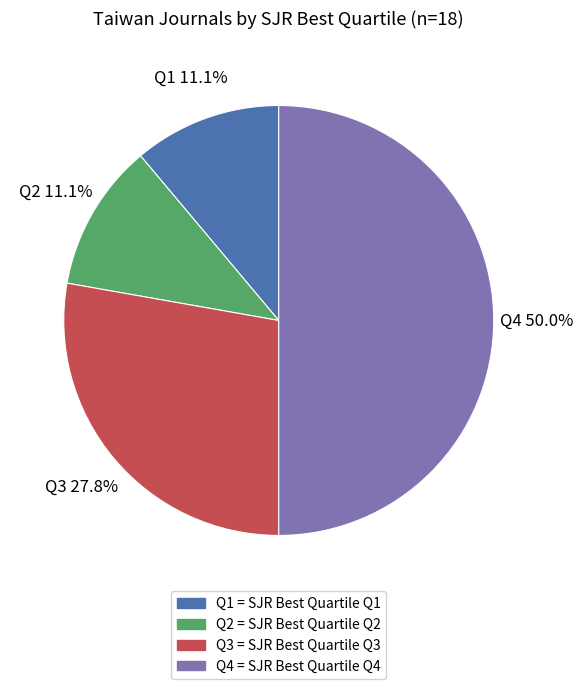

Does Q2 represent more than half of the total?

No